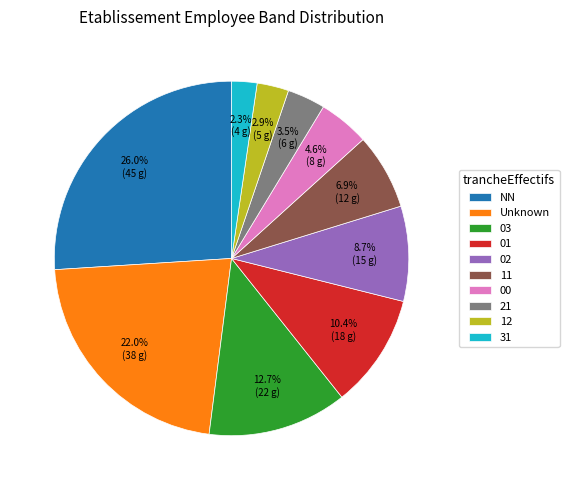

True or false: 02 accounts for 1% of the total.

False